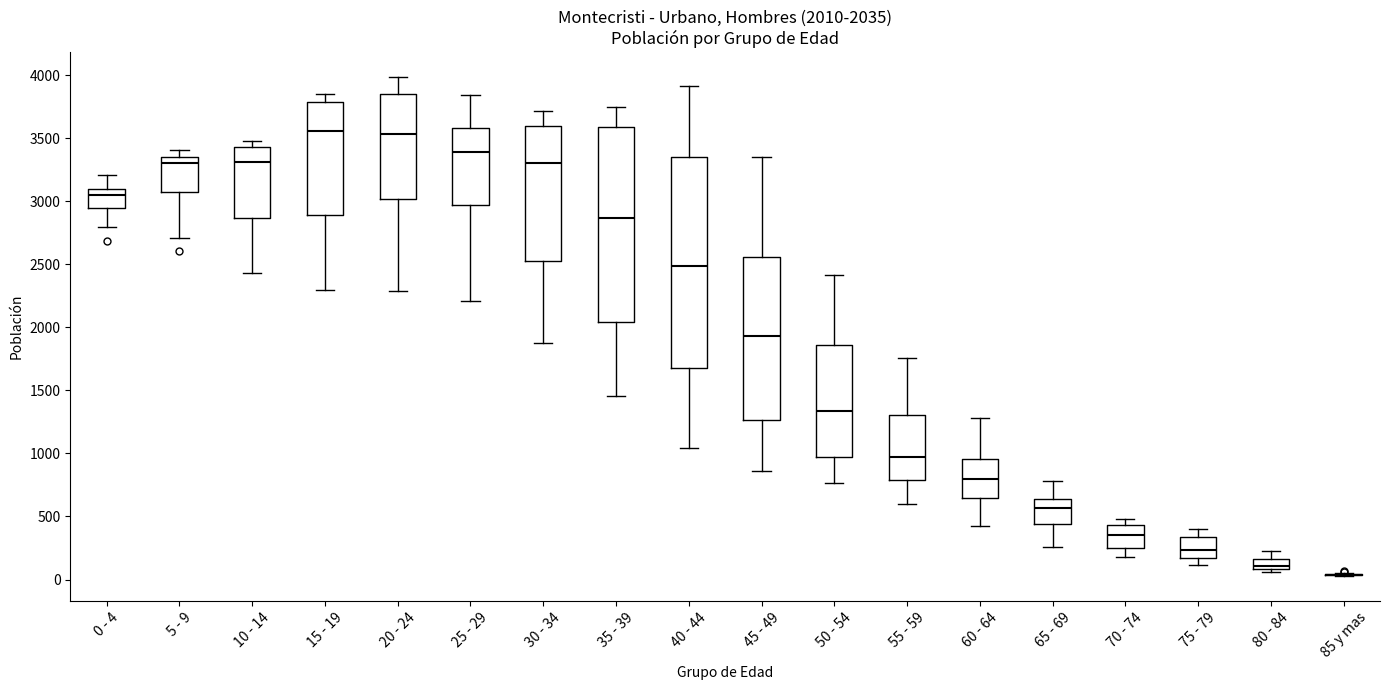

Comparing the boxes themselves (not the whiskers), which one is the tallest?

40 - 44